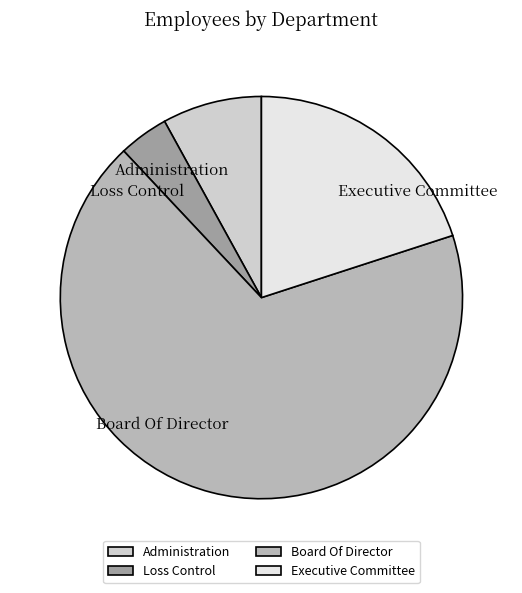

Combined, do Administration and Loss Control account for over 50%?

No